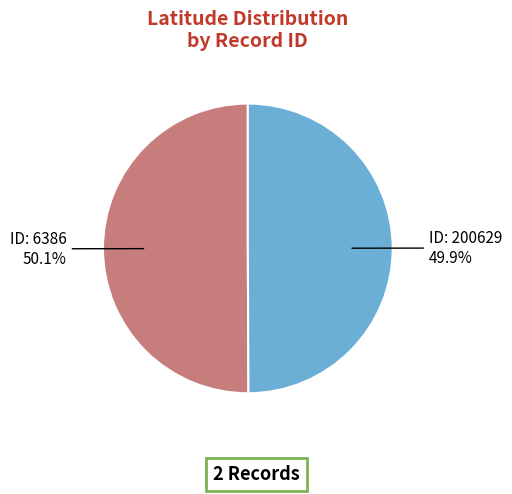

Does any single category account for the majority?

Yes